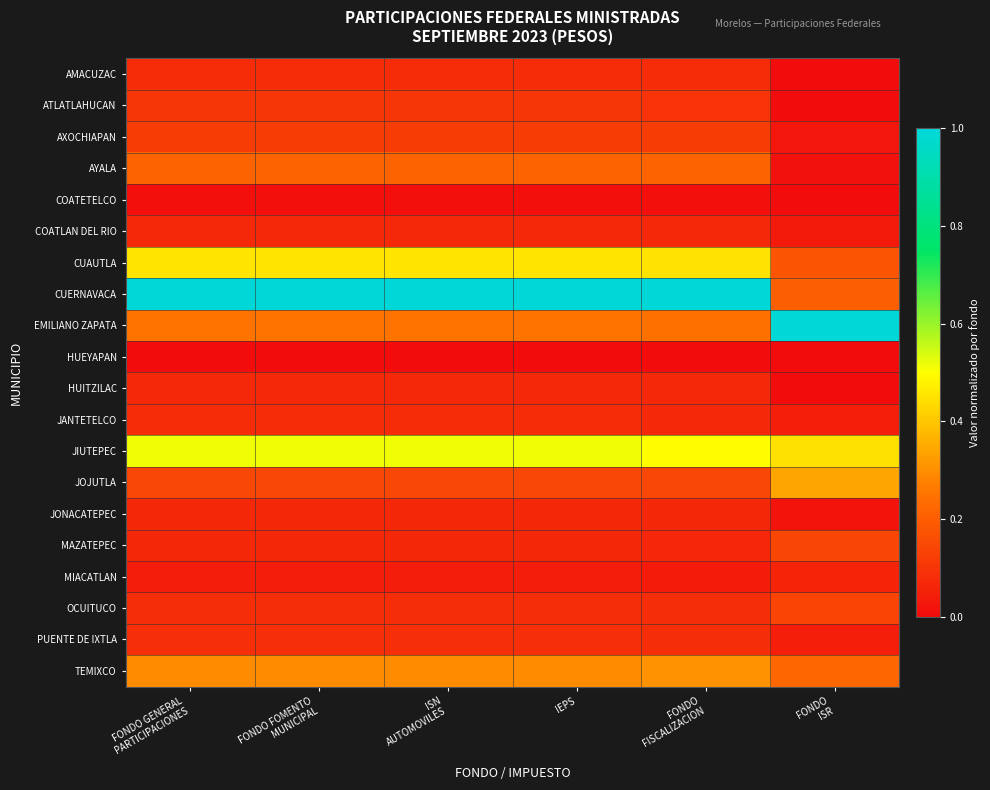

Which series changed the most between IEPS and FONDO FISCALIZACION?

JIUTEPEC